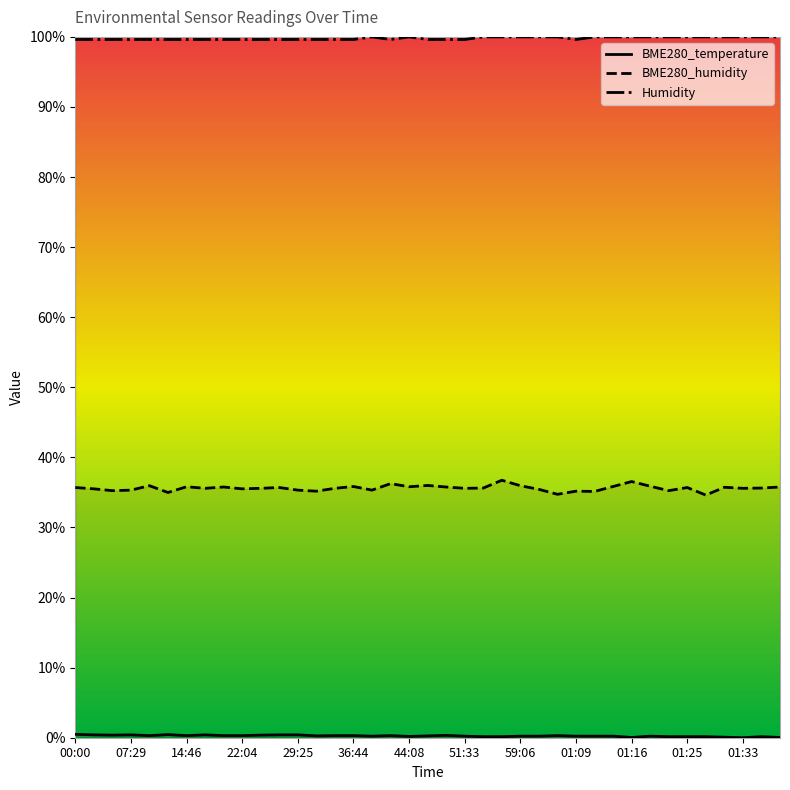

The BME280_temperature series shows 0.1 at 39:11. True or false?

False